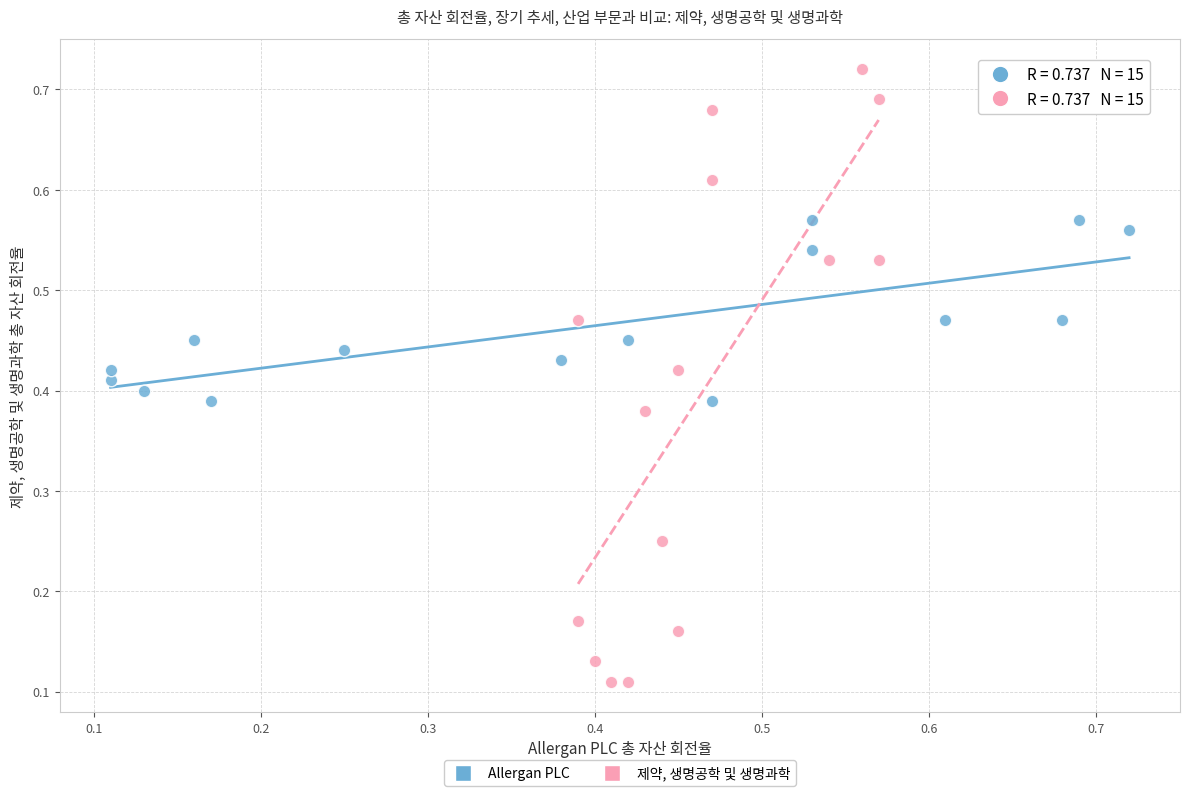

Which series reaches the minimum Y coordinate?

제약, 생명공학 및 생명과학